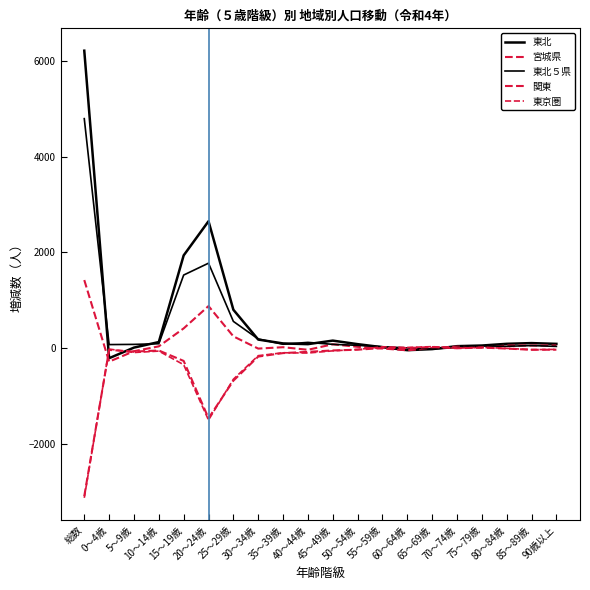

What is the maximum value shown in the chart?

6221